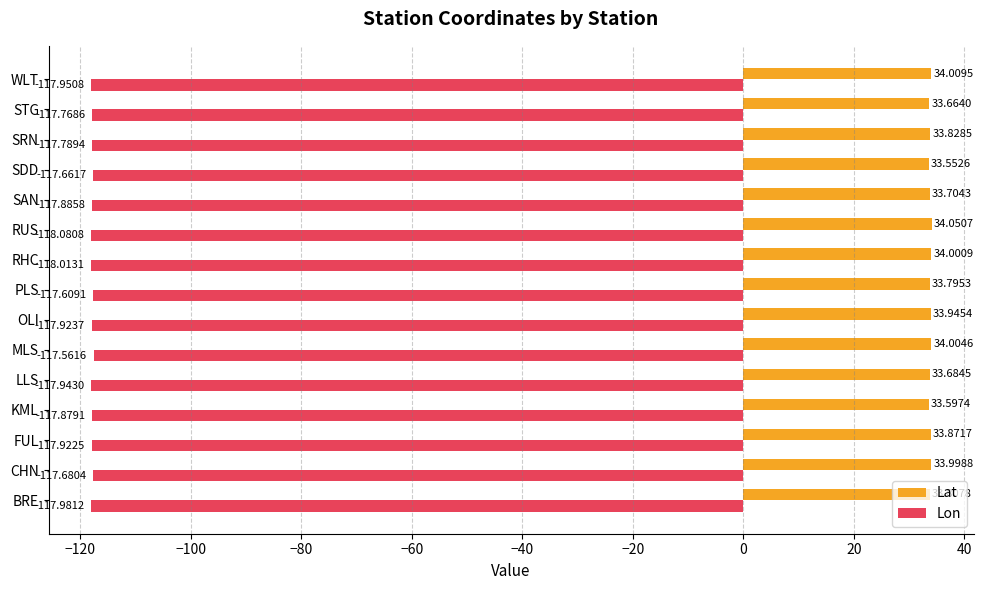

Which series changed the most between MLS and SRN?

Lon